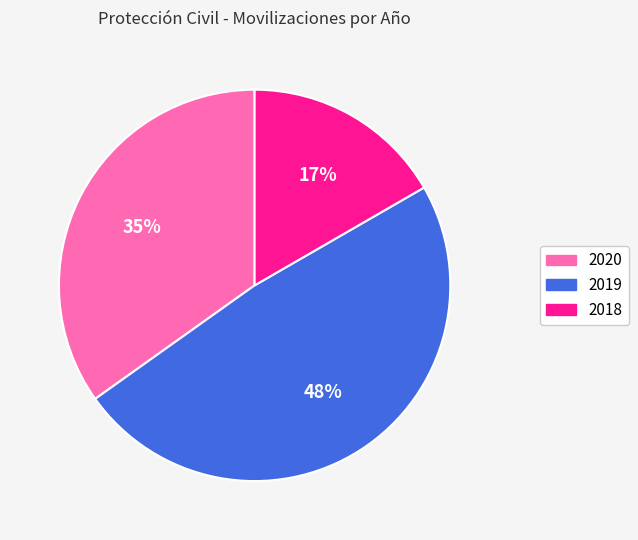

What is the largest slice in the pie chart?

2019